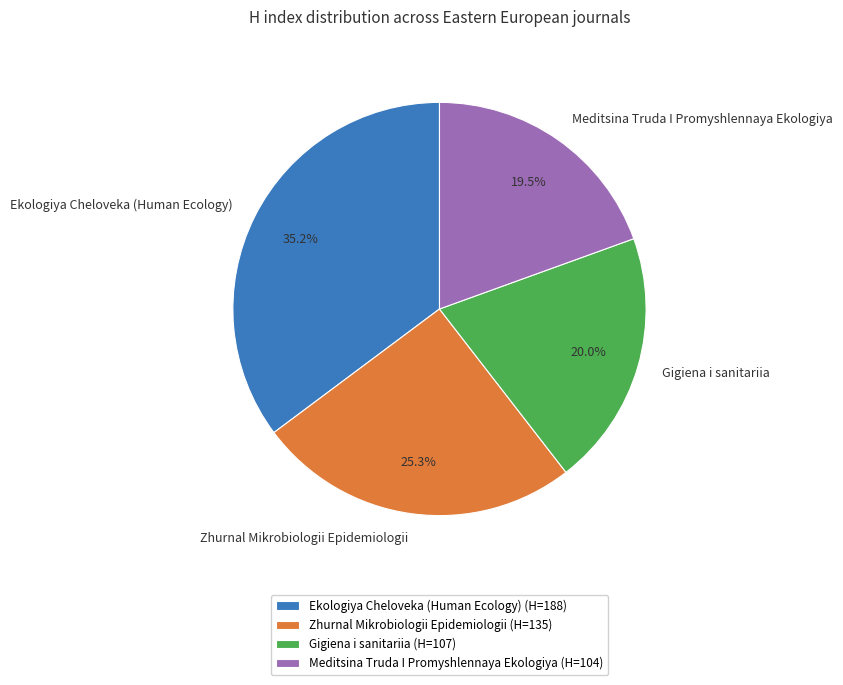

The Gigiena i sanitariia slice represents 20% of the pie. True or false?

True